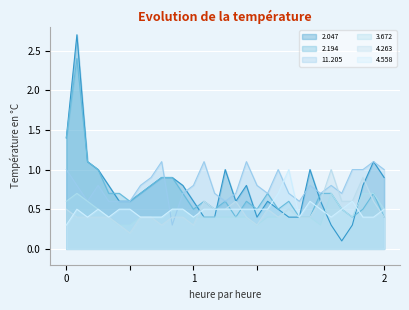

Reading left to right, extract all data points from this chart.

2.047: 1.4	2.7	1.1	1.0	0.8	0.6	0.6	0.7	0.8	0.9	0.9	0.8	0.6	0.4	0.4	1.0	0.6	0.8	0.4	0.6	0.5	0.4	0.4	1.0	0.6	0.3	0.1	0.3	0.8	1.1	0.9
2.194: 1.4	2.4	1.1	1.0	0.7	0.7	0.6	0.7	0.8	0.9	0.9	0.7	0.5	0.6	0.5	0.6	0.4	0.6	0.5	0.7	0.5	0.6	0.4	0.4	0.7	0.7	0.5	0.4	0.5	0.7	0.4
11.205: 1.0	0.8	0.6	0.8	0.6	0.6	0.6	0.8	0.9	1.1	0.3	0.7	0.8	1.1	0.7	0.6	0.7	1.1	0.8	0.7	1.0	0.7	0.6	0.8	0.7	0.8	0.7	1.0	1.0	1.1	1.0
3.672: 0.6	0.7	0.6	0.5	0.4	0.3	0.3	0.4	0.4	0.4	0.5	0.5	0.4	0.4	0.4	0.4	0.4	0.4	0.3	0.4	0.4	0.5	0.4	0.4	0.3	0.7	0.5	0.4	0.7	0.7	0.5
4.263: 0.5	0.4	0.4	0.4	0.4	0.3	0.2	0.4	0.4	0.3	0.4	0.4	0.3	0.6	0.5	0.5	0.6	0.4	0.3	0.5	0.4	0.5	0.4	0.4	0.6	1.0	0.6	0.6	0.9	0.6	0.4
4.558: 0.3	0.5	0.4	0.5	0.4	0.5	0.5	0.4	0.4	0.4	0.5	0.5	0.4	0.5	0.5	0.5	0.5	0.5	0.5	0.5	0.7	1.0	0.4	0.6	0.5	0.4	0.5	0.6	0.4	0.4	0.5